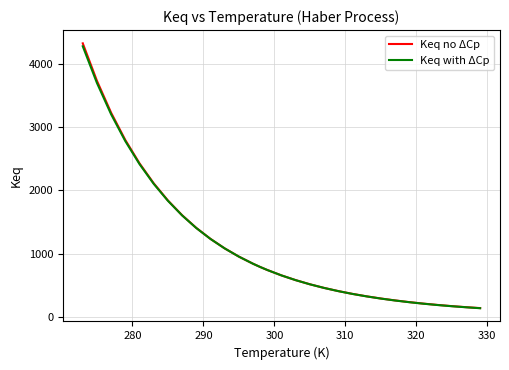

What is the highest value of the Keq with ΔCp series?

4278.6